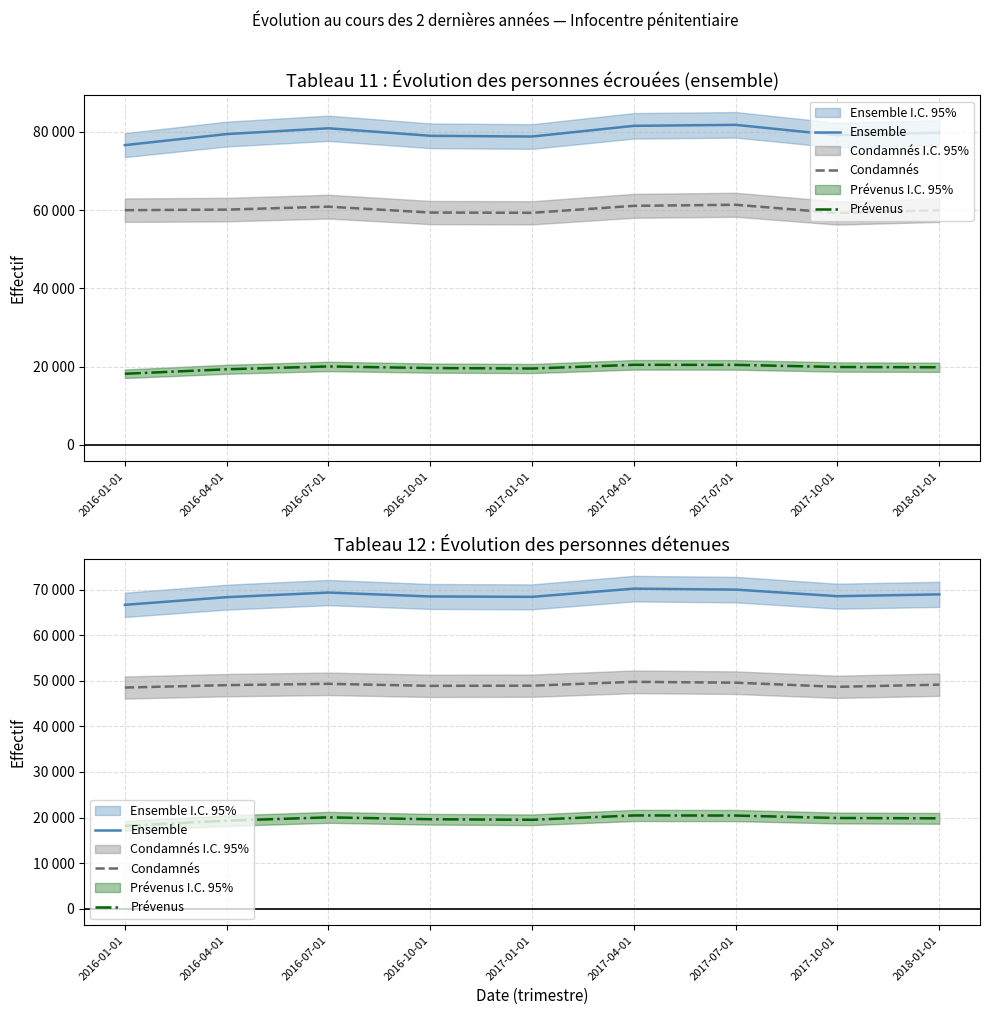

Is it true that Condamnés equals 66378 at 2017-04-01?

False